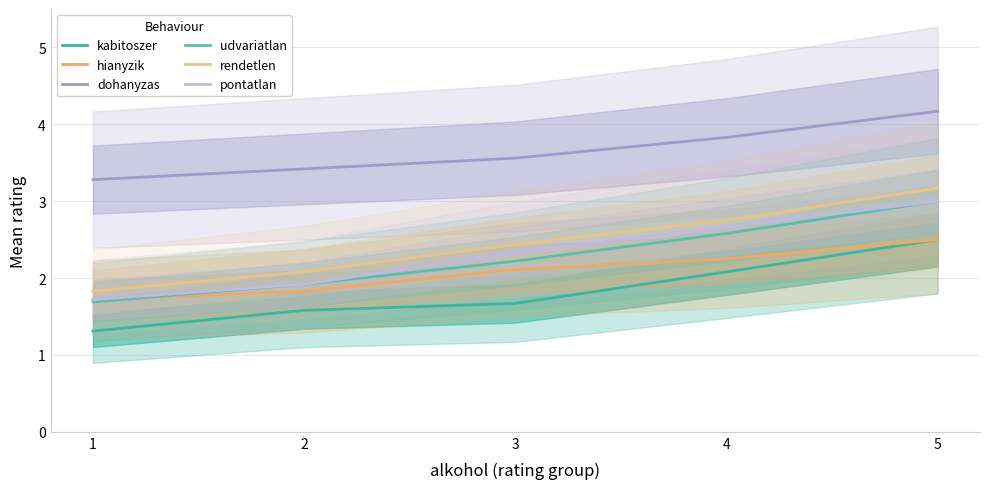

The hianyzik series shows 1.0 at 2. True or false?

False